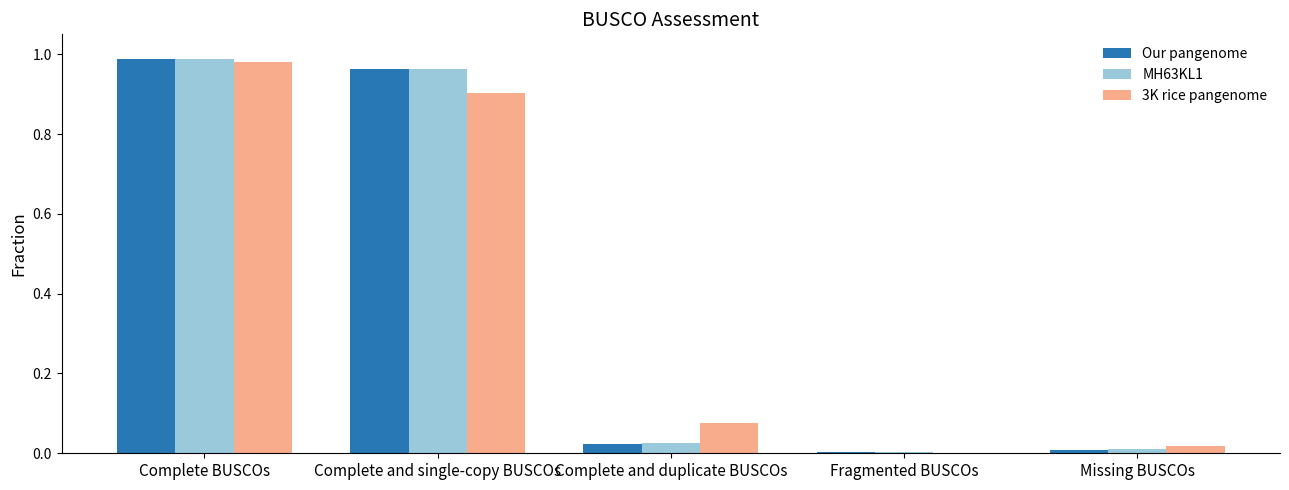

Are the bars grouped side by side (vs. stacked)?

Yes